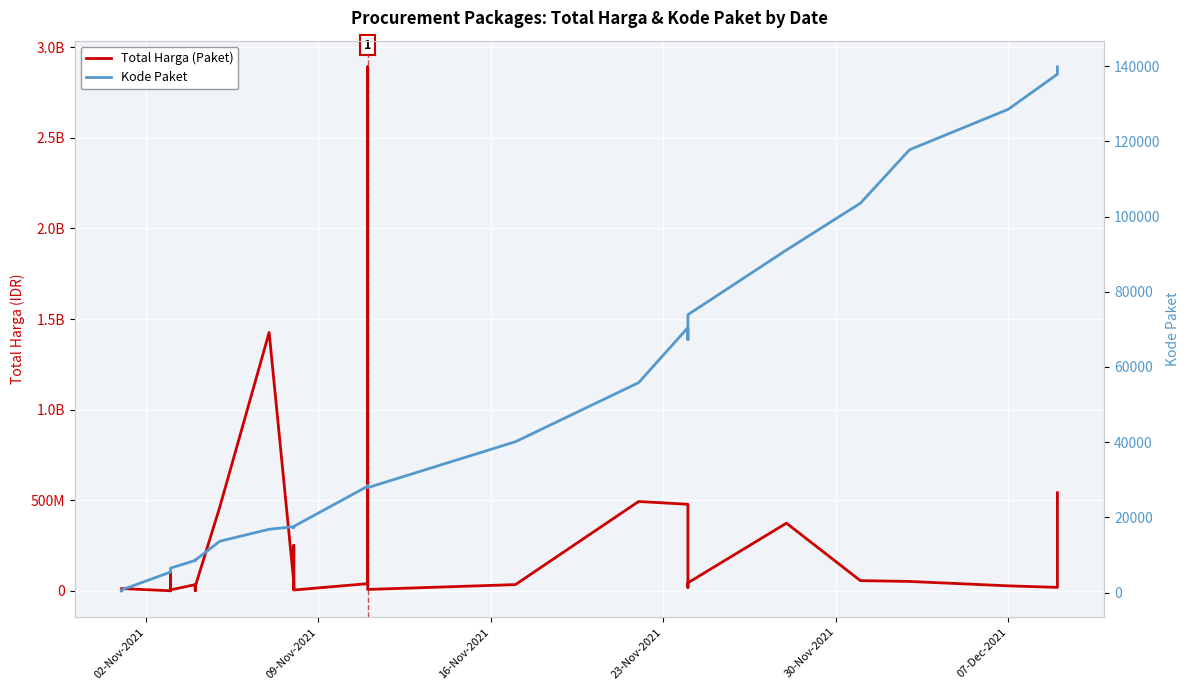

True or false: Kode Paket and Total Harga (Paket) intersect in this chart.

False